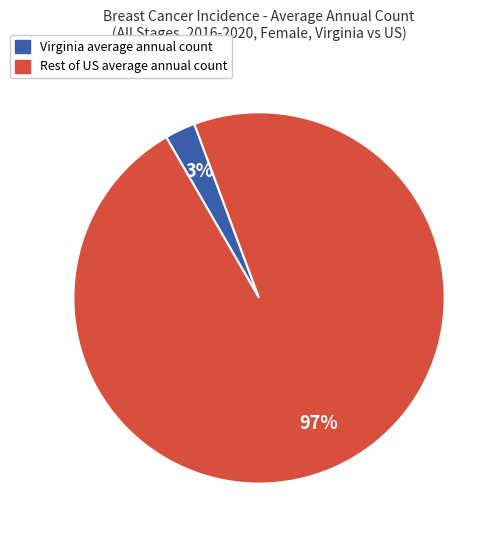

Is there any slice that represents more than half of the pie?

Yes